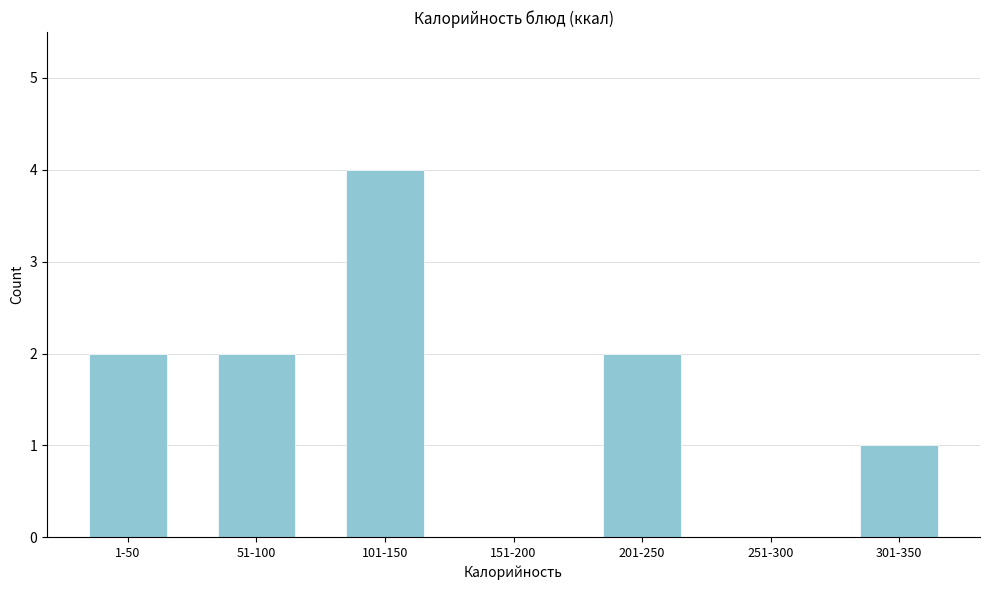

Reading left to right, extract all data points from this chart.

1-50=2	51-100=2	101-150=4	151-200=0	201-250=2	251-300=0	301-350=1